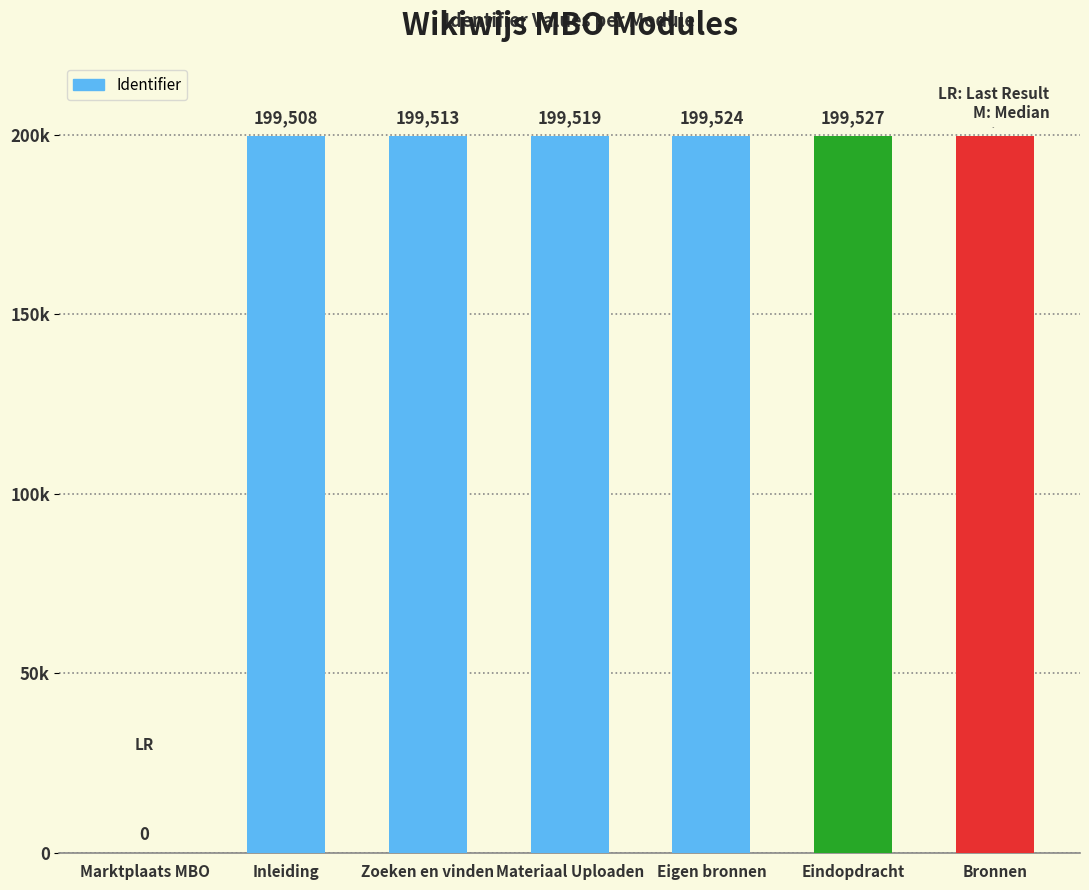

What is the sum of the values at Eigen bronnen and Inleiding?

399032